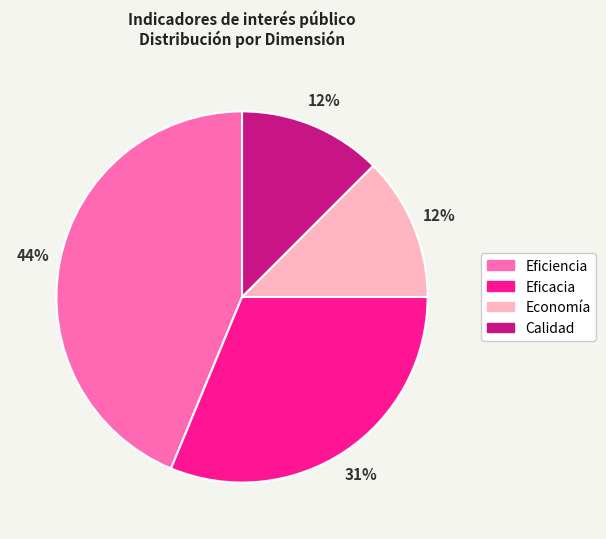

Does Eficiencia represent more than half of the total?

No